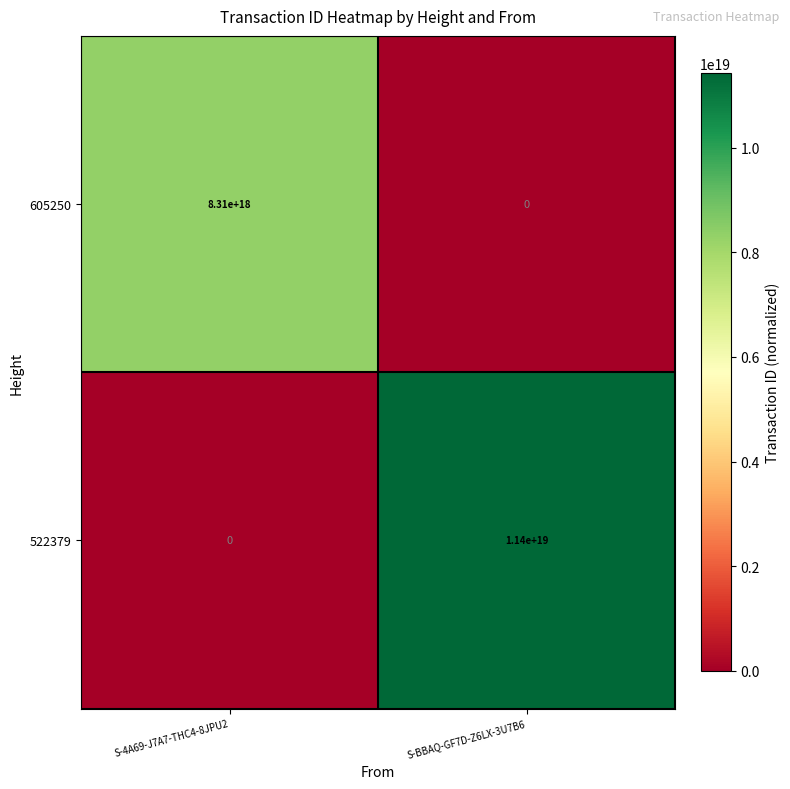

The 605250 series shows 10928034818509613056 at S-4A69-J7A7-THC4-8JPU2. True or false?

False